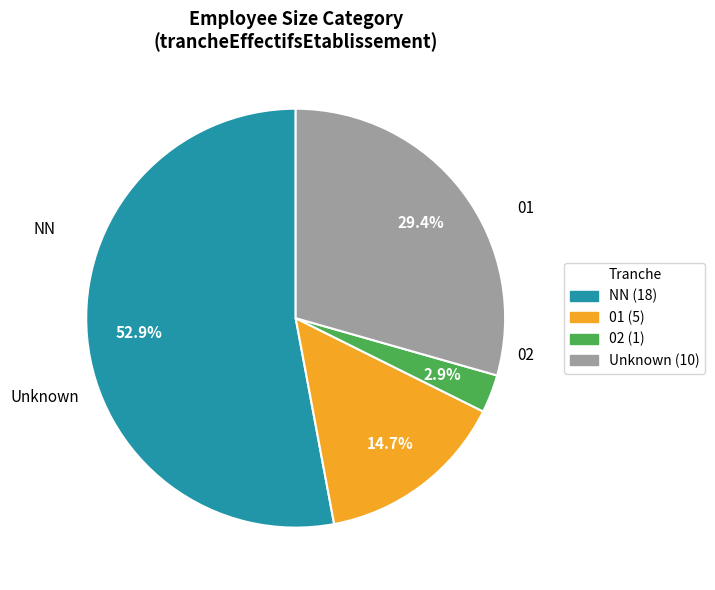

Does any single category account for the majority?

Yes